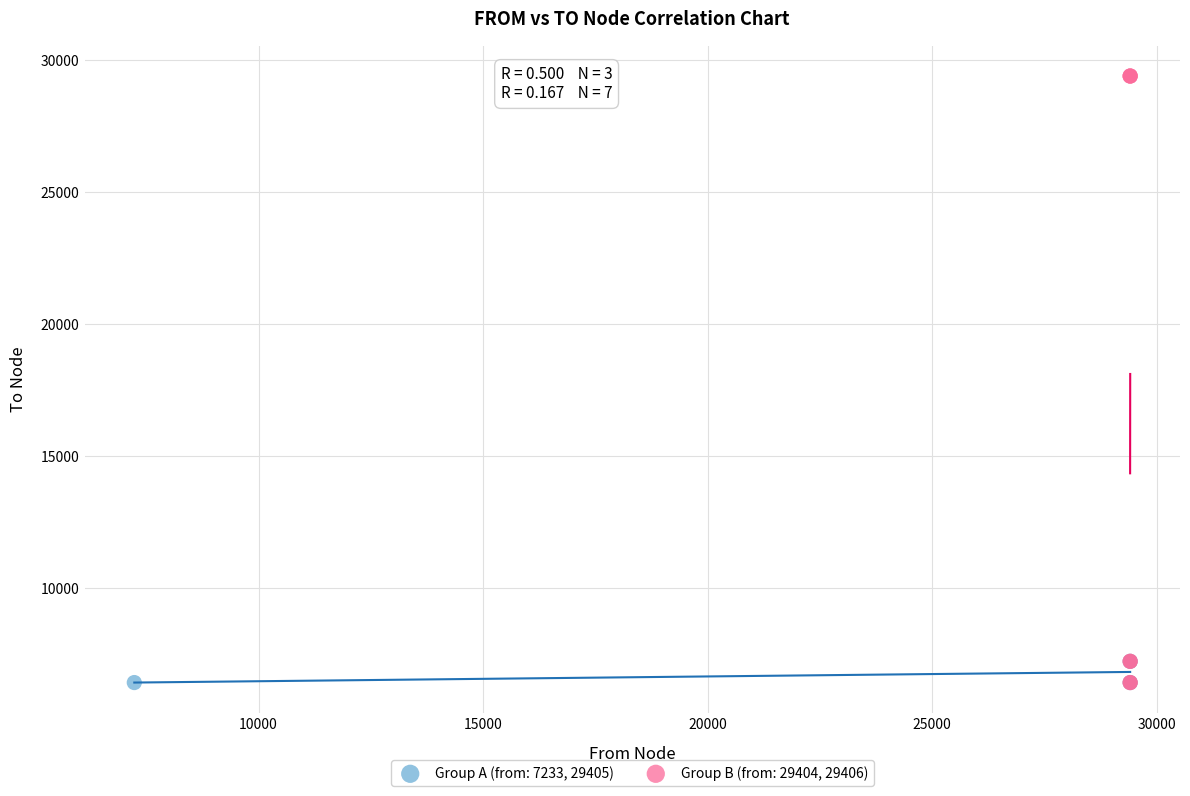

Which series reaches the maximum Y coordinate?

Group B (from: 29404, 29406)